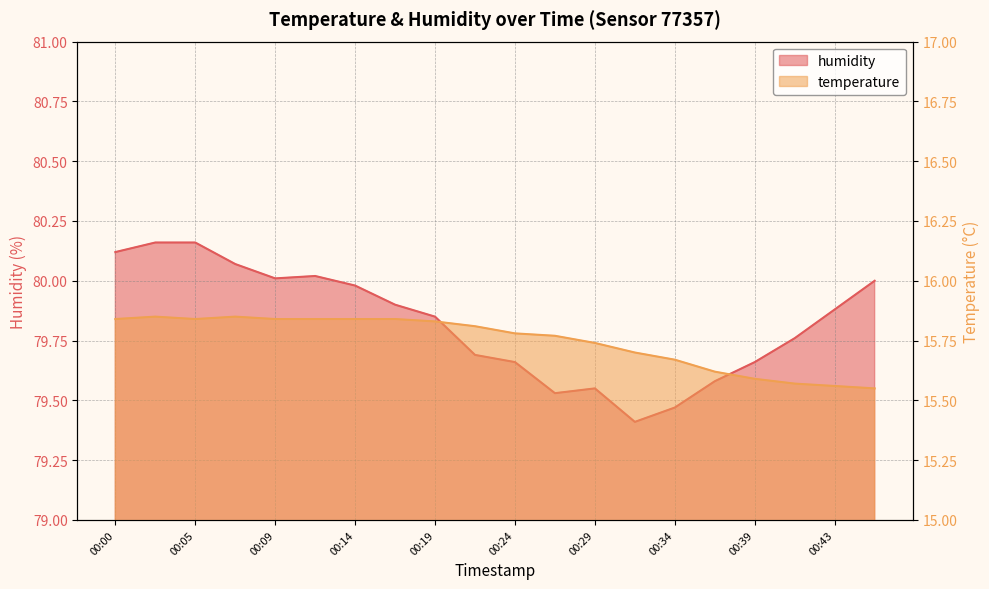

List the series in order of their peak value, lowest first.

temperature, humidity